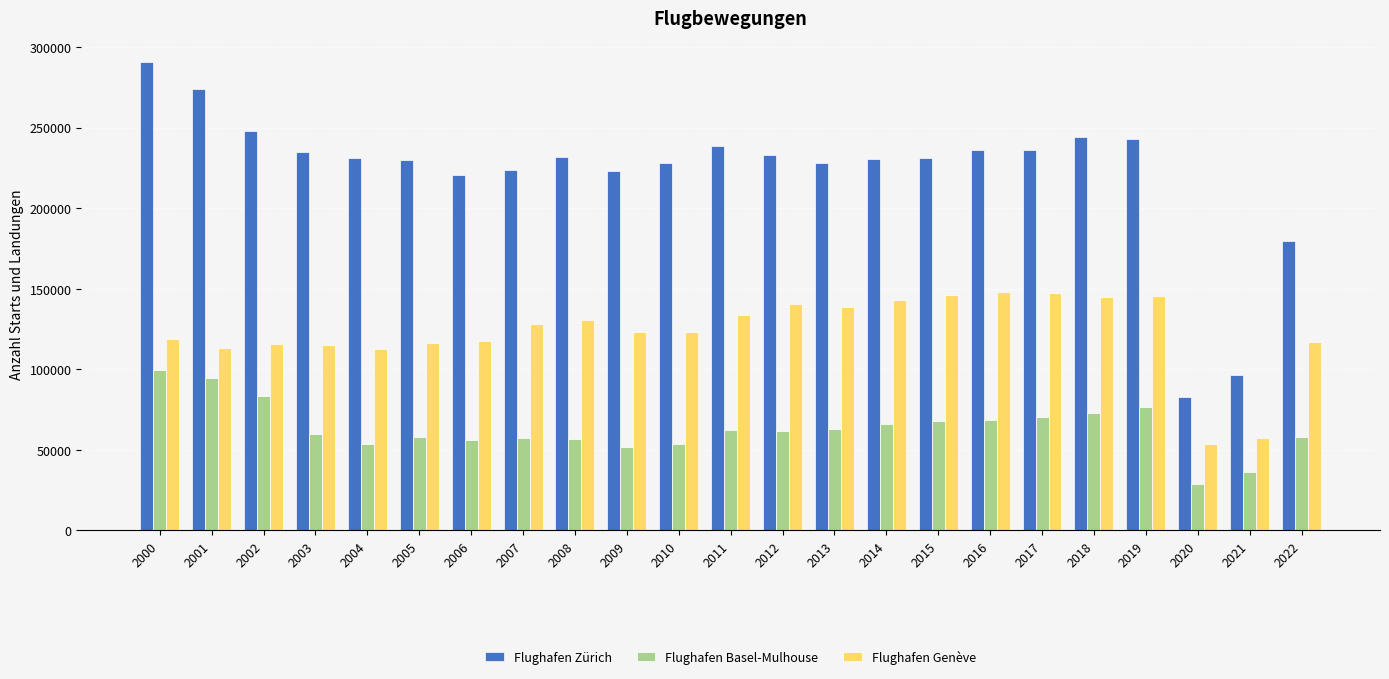

Which series changed the most between 2005 and 2007?

Flughafen Genève